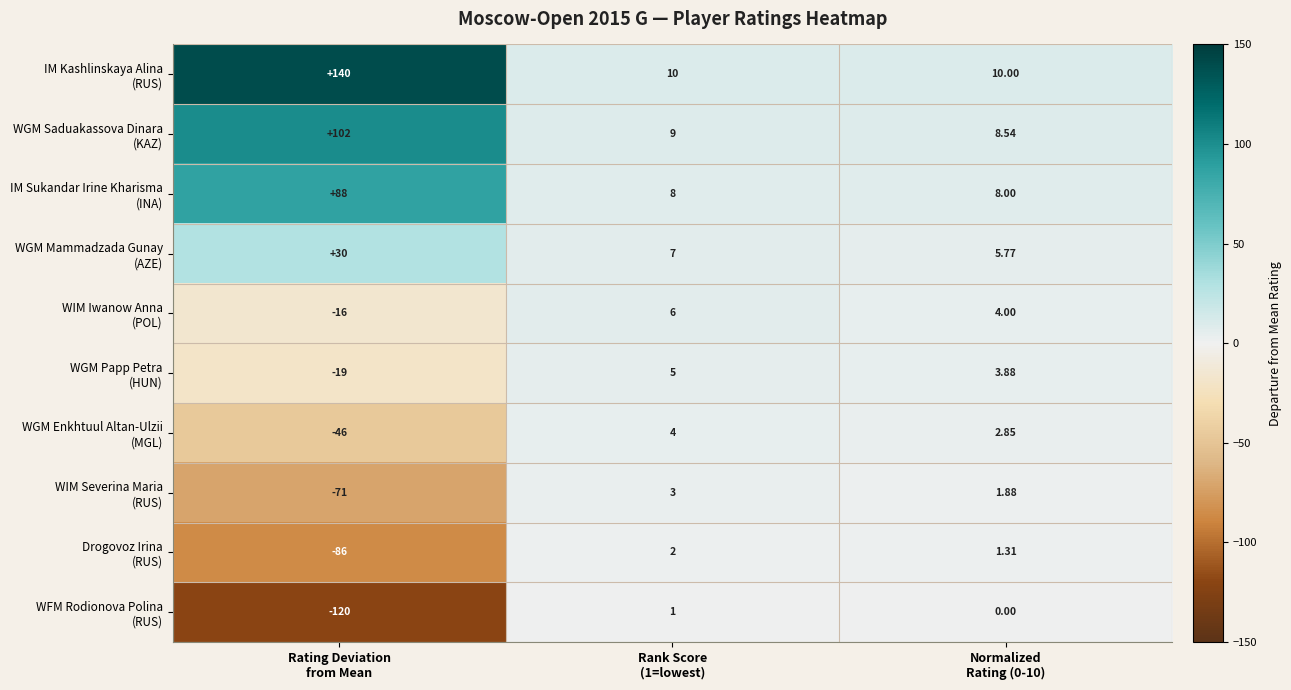

How many data points does each series have?

3